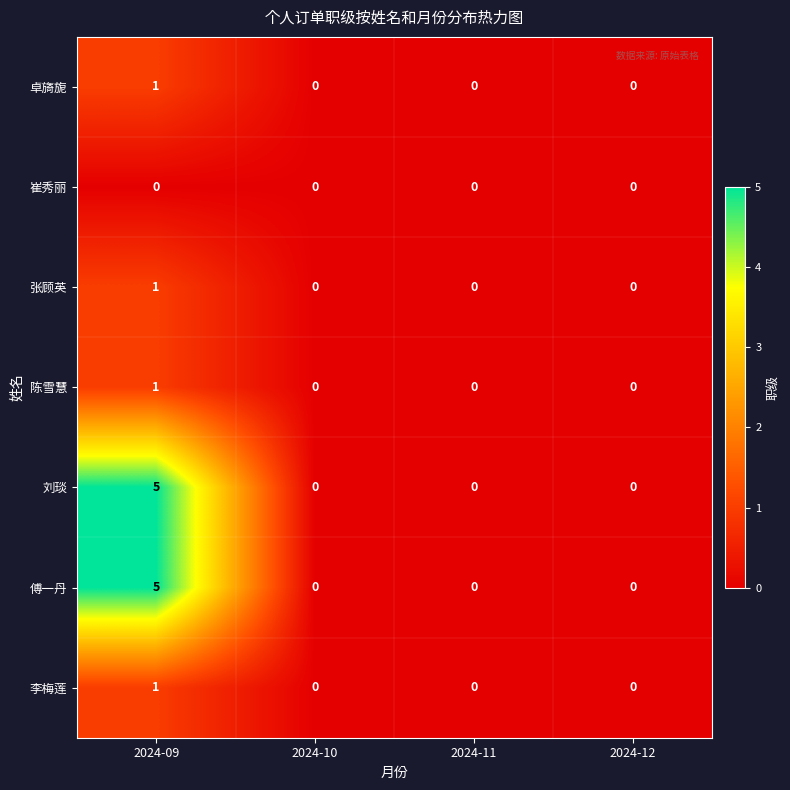

Which label corresponds to the largest value in the chart?

2024-09